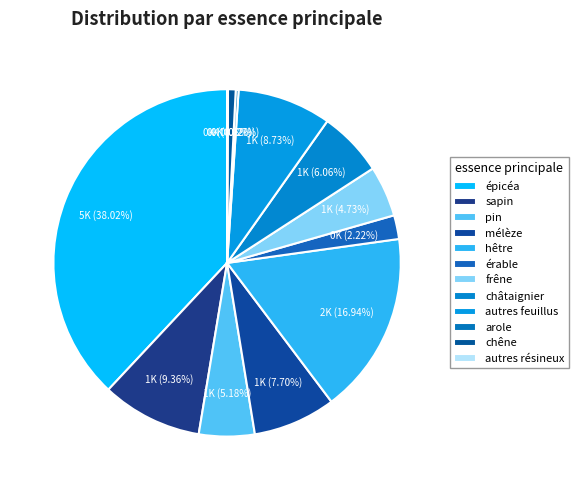

Rank the categories by value from highest to lowest.

épicéa, hêtre, sapin, autres feuillus, mélèze, châtaignier, pin, frêne, érable, chêne, arole, autres résineux